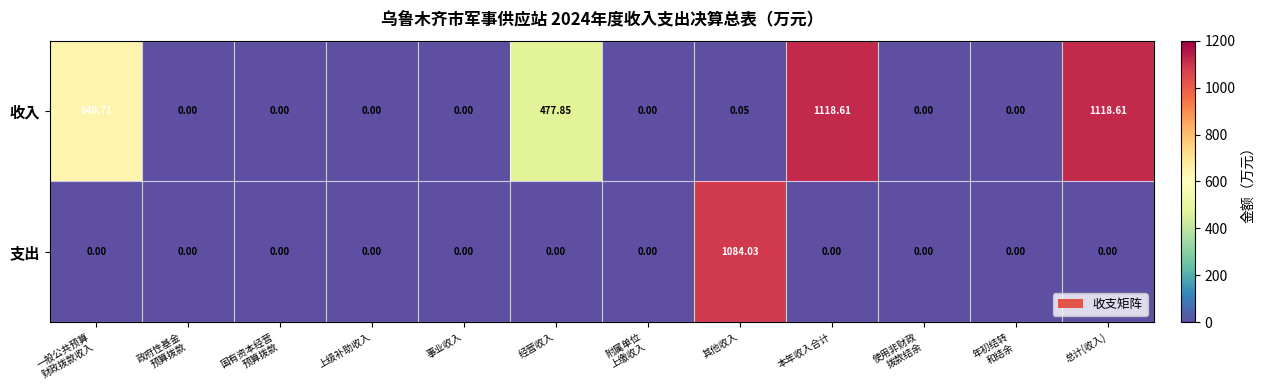

List the series in order of their overall mean, highest first.

收入, 支出